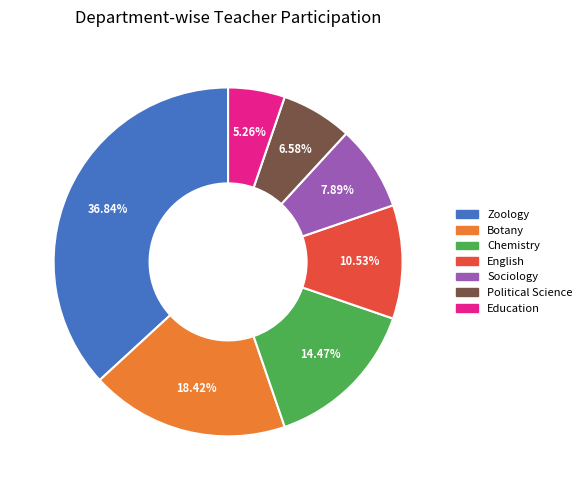

Is it true that Zoology is 28% of the pie?

False